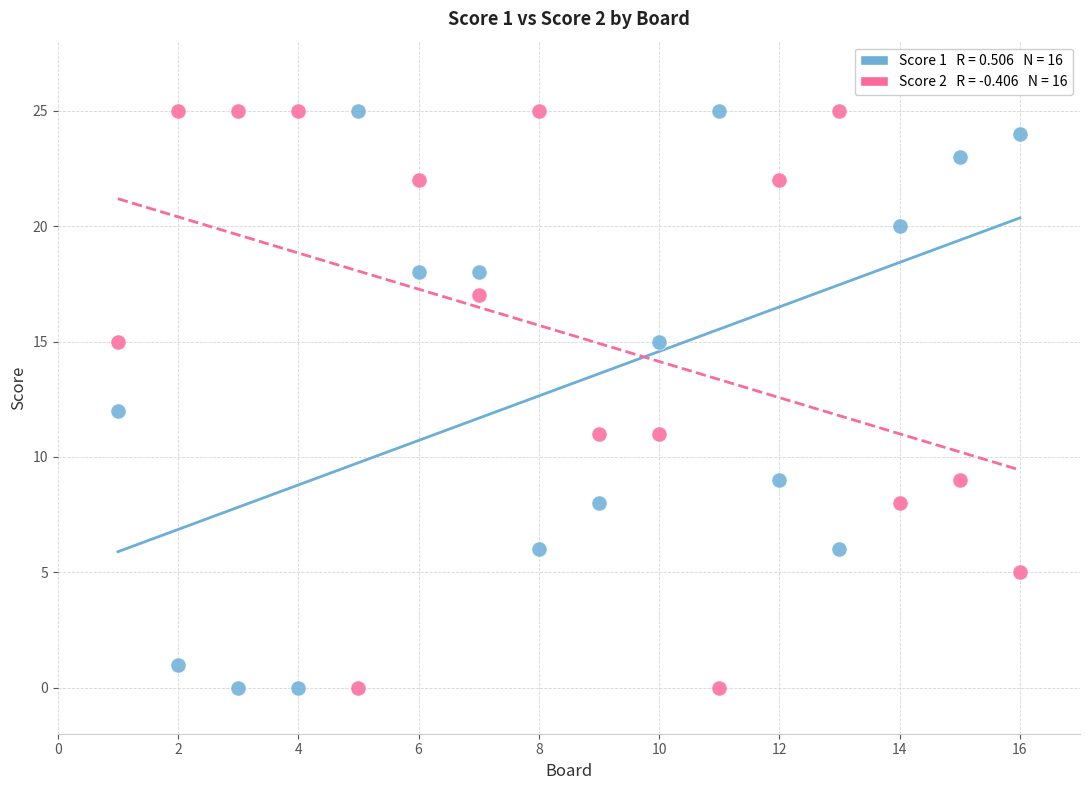

Across all data points, what is the range of X values (max minus min)?

15